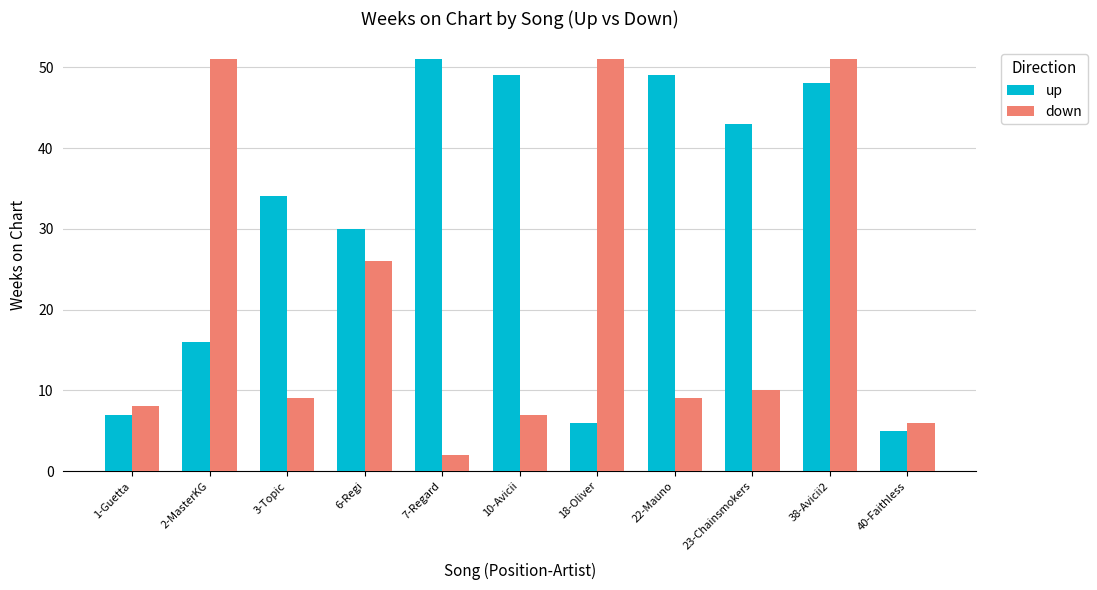

Is the value of up at 18-Oliver greater than the value of down at 18-Oliver?

No